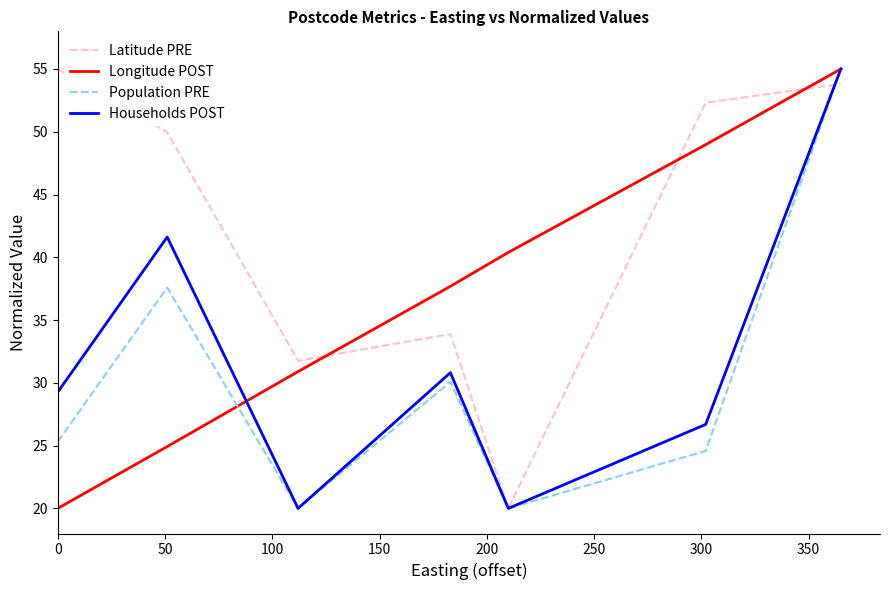

Which series has the largest total across all categories?

Latitude PRE